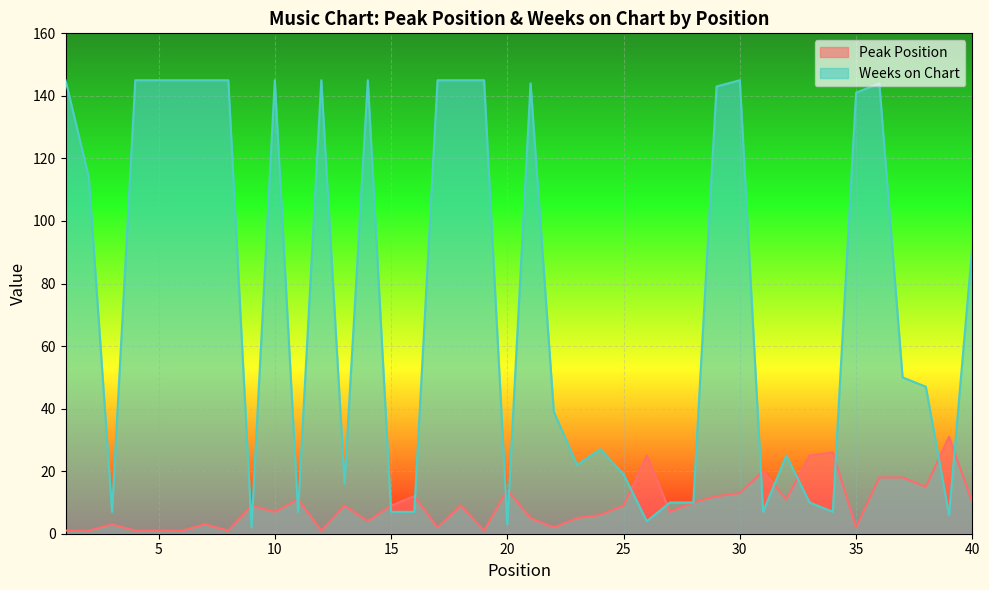

How many values in the Weeks on Chart series are below 50?

20